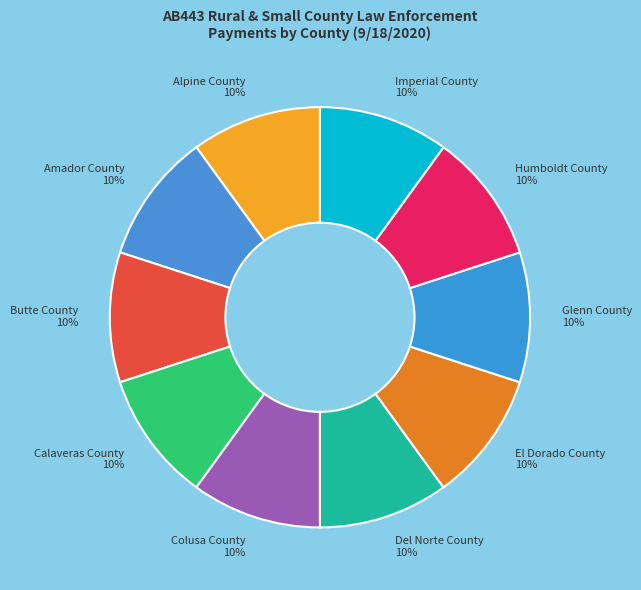

The Glenn County slice represents 18% of the pie. True or false?

False